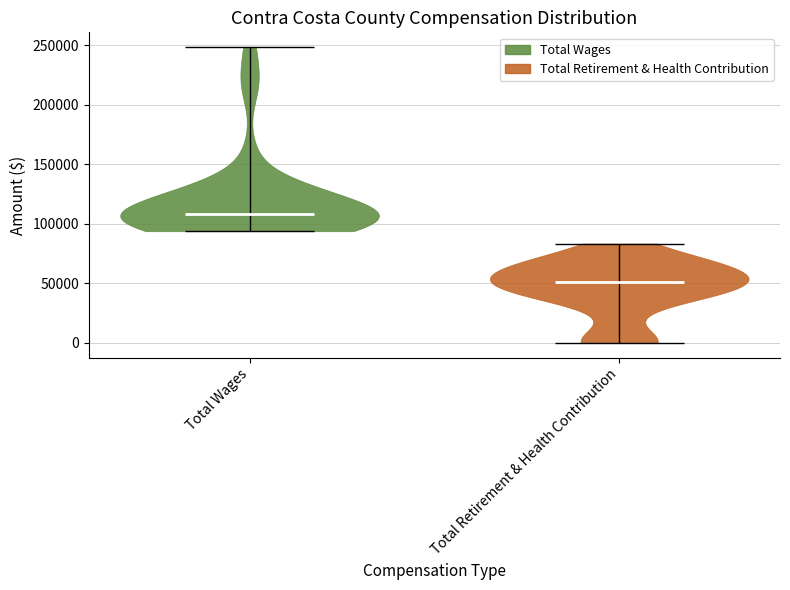

Reading left to right, read every violin against the y-axis: where its median line is, and the lowest and highest points it reaches. The values are not printed on the chart, so give them approximately, as read against the axis.

Total Wages: median line 110000, lowest point 95000, highest point 250000
Total Retirement & Health Contribution: median line 50000, lowest point 0, highest point 85000